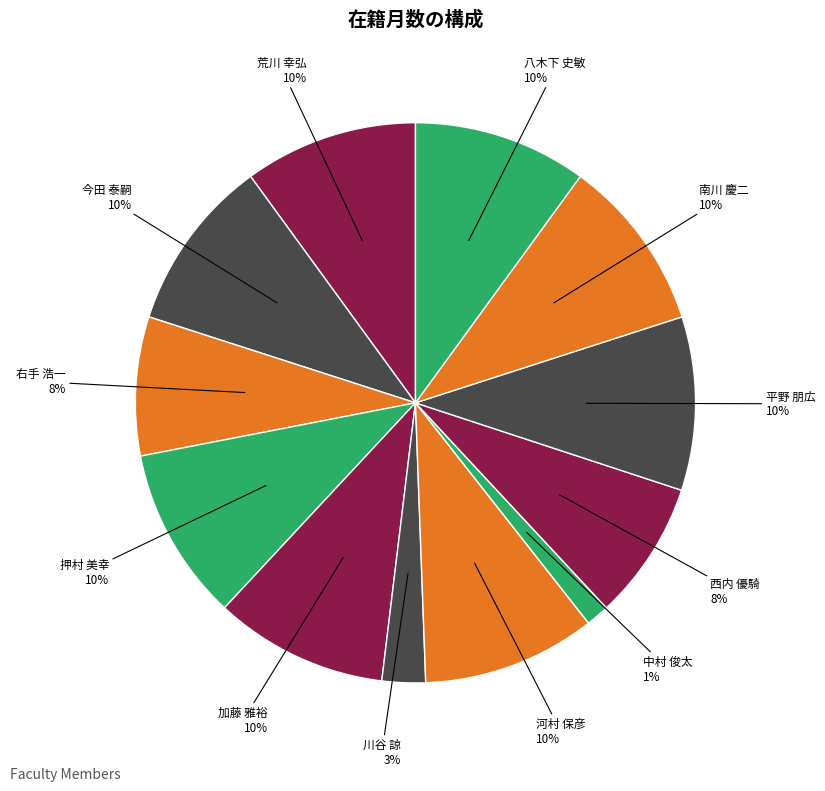

To the nearest percent, what percentage of the pie is 今田 泰嗣?

10%